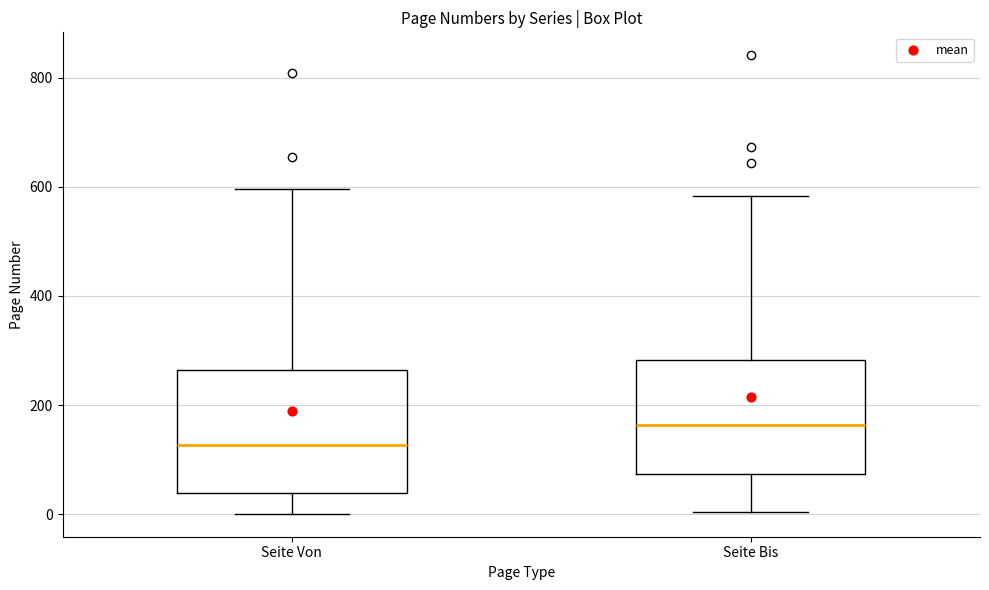

Which box's median line is the lowest?

Seite Von